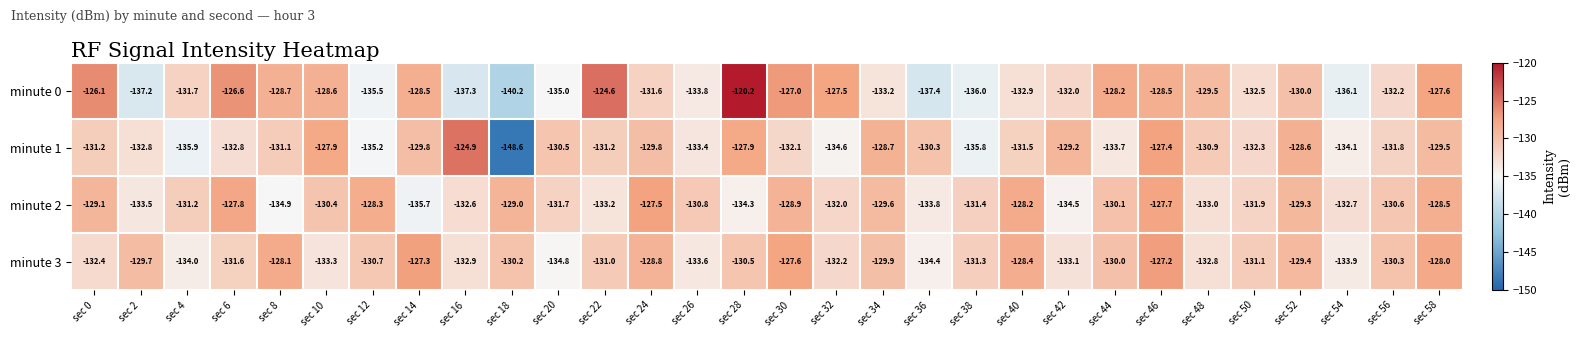

What is the difference between the second highest and minimum values in the minute 2 series?

8.0